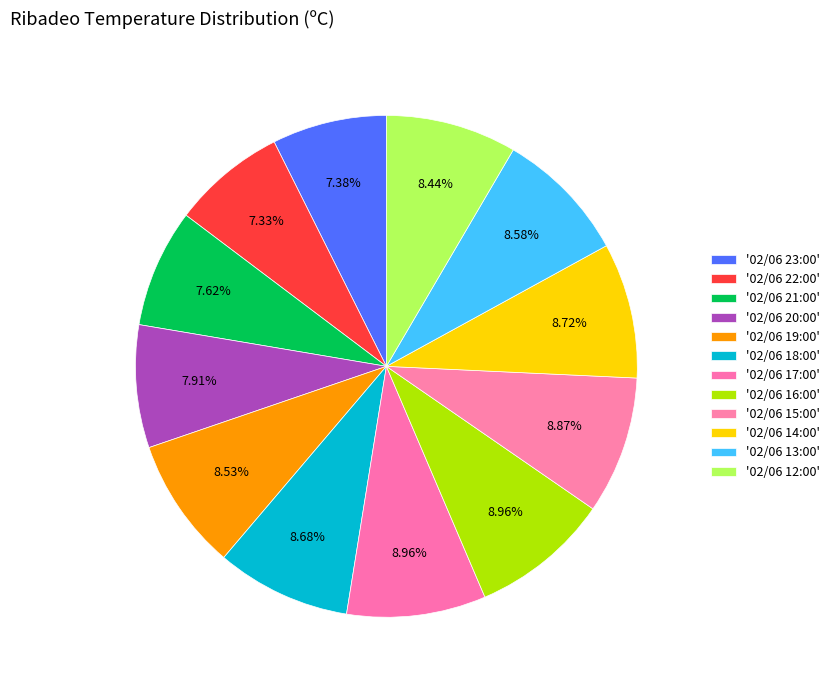

How many segments does this pie chart have?

12